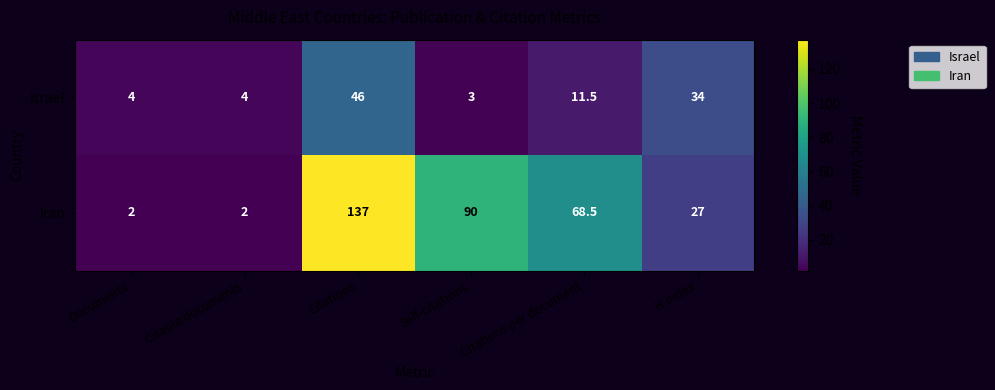

At which label does Israel reach its peak?

Citations